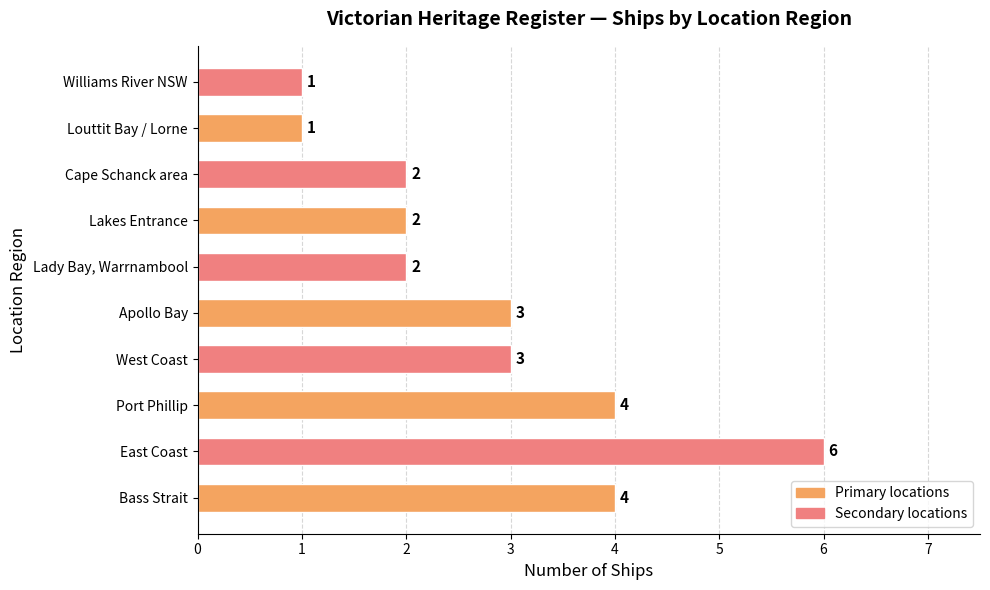

The value at Bass Strait is 1. True or false?

False